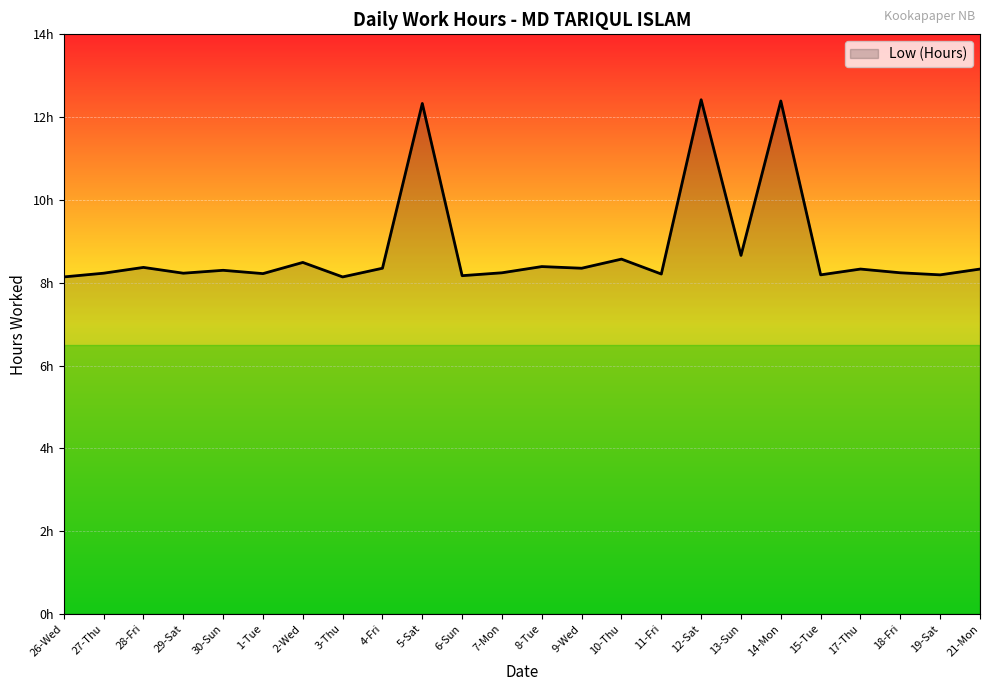

Between 10-Thu and 29-Sat, which is larger?

10-Thu